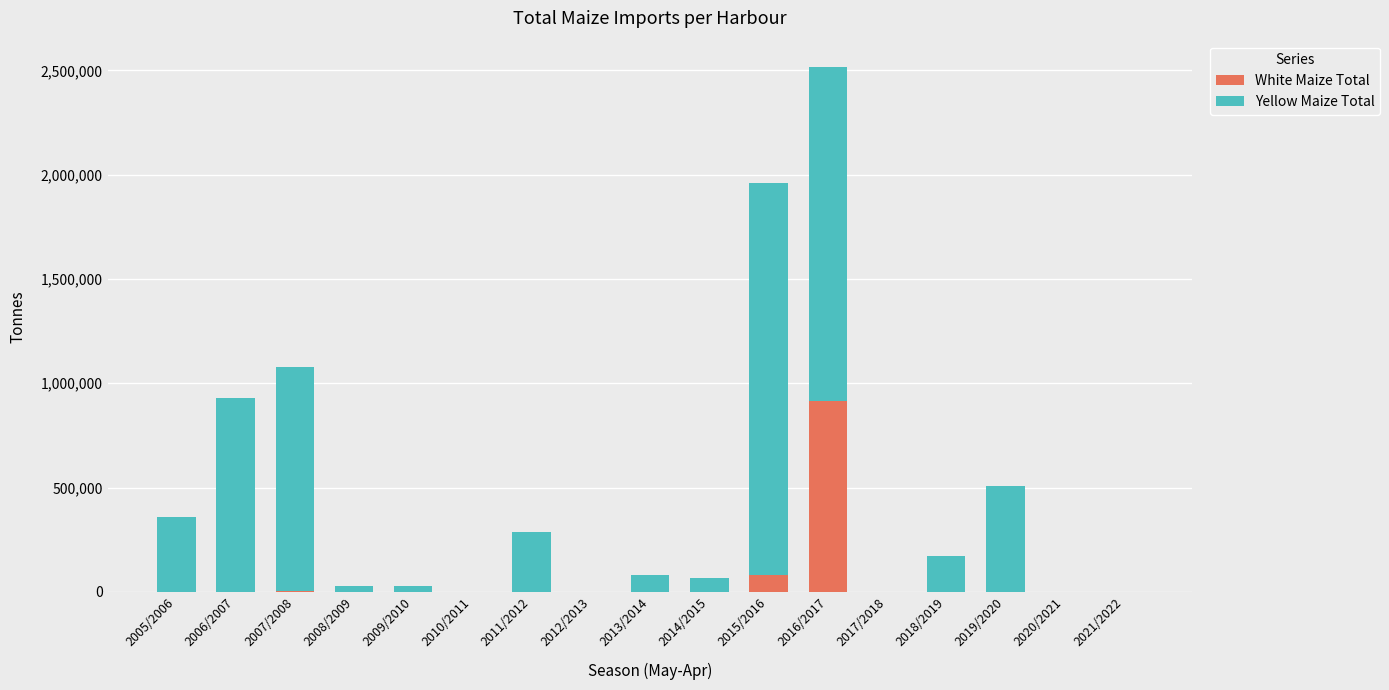

At which label does White Maize Total reach its peak?

2016/2017